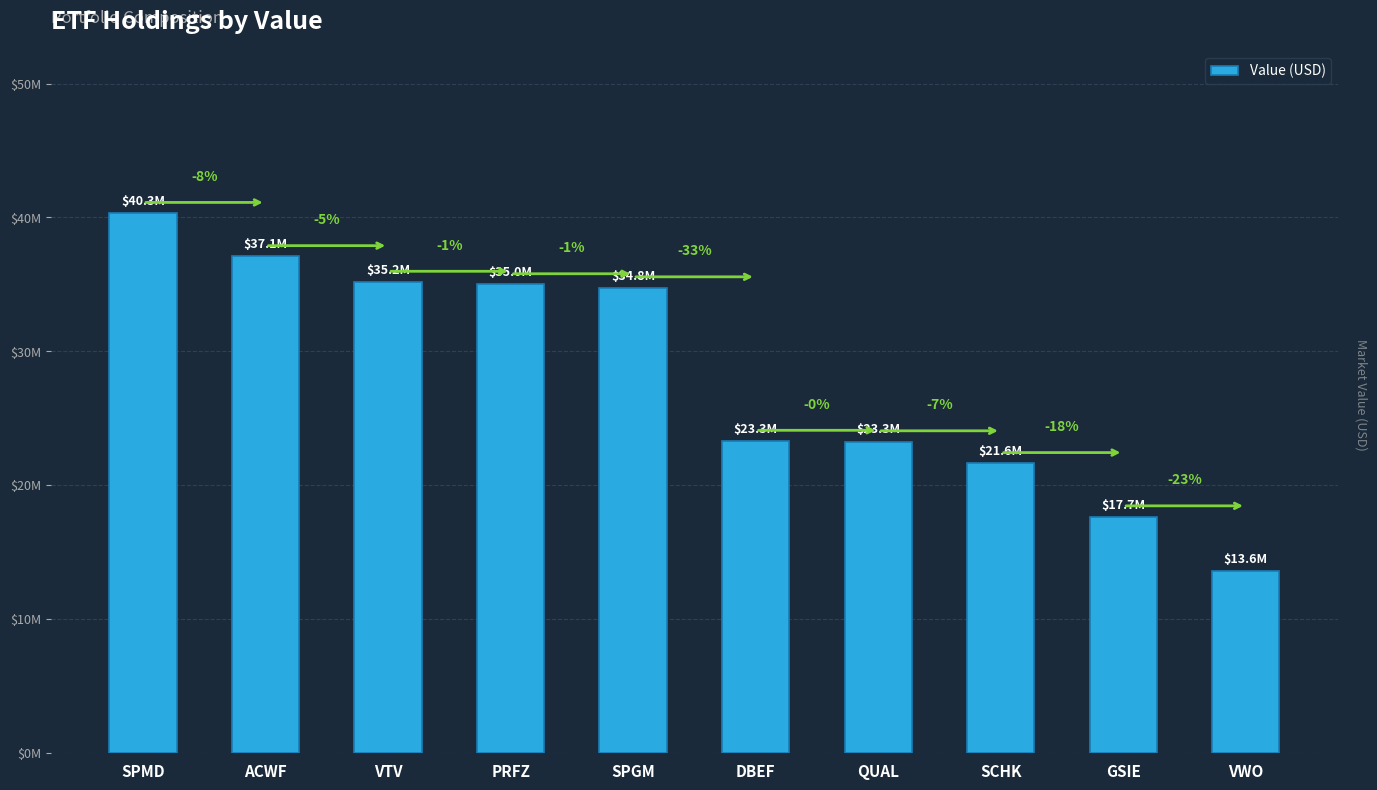

Rank the categories by value from lowest to highest.

VWO, GSIE, SCHK, QUAL, DBEF, SPGM, PRFZ, VTV, ACWF, SPMD